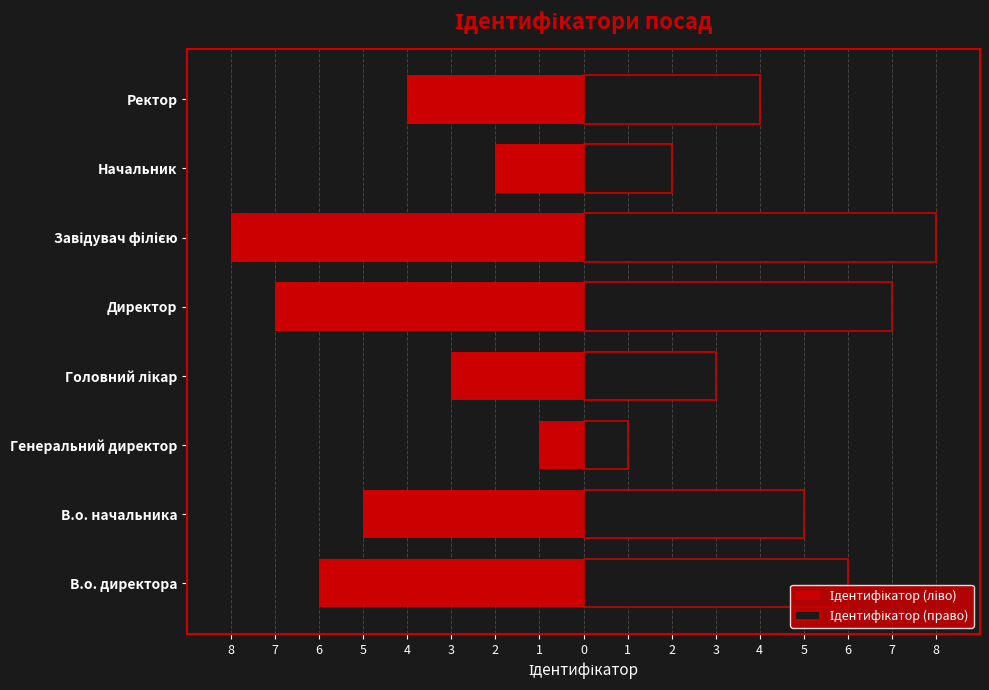

What are all the series names shown in the legend?

Ідентифікатор (ліво), Ідентифікатор (право)